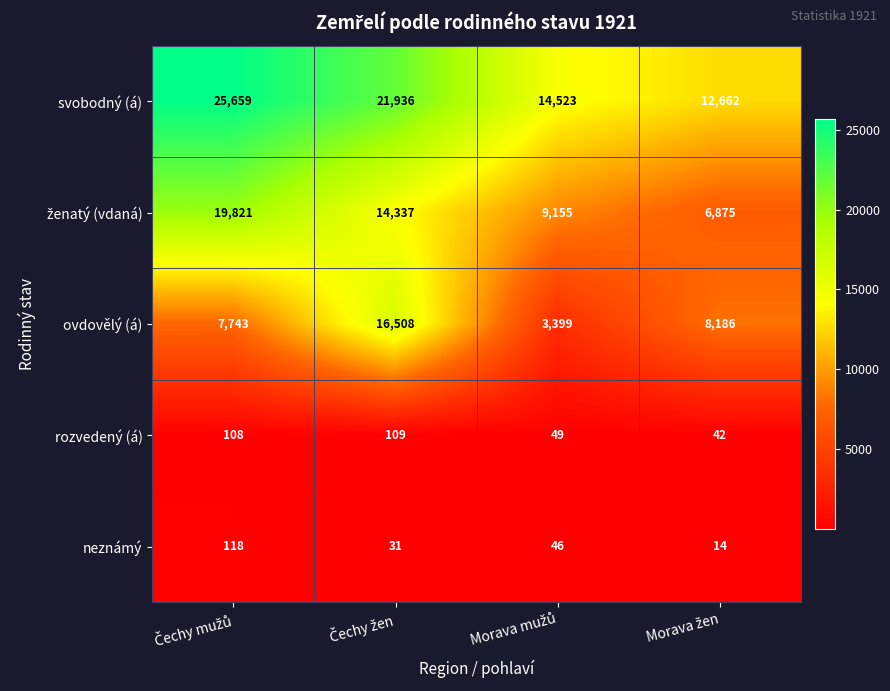

What is the difference between the maximum and minimum values in the rozvedený (á) series?

67